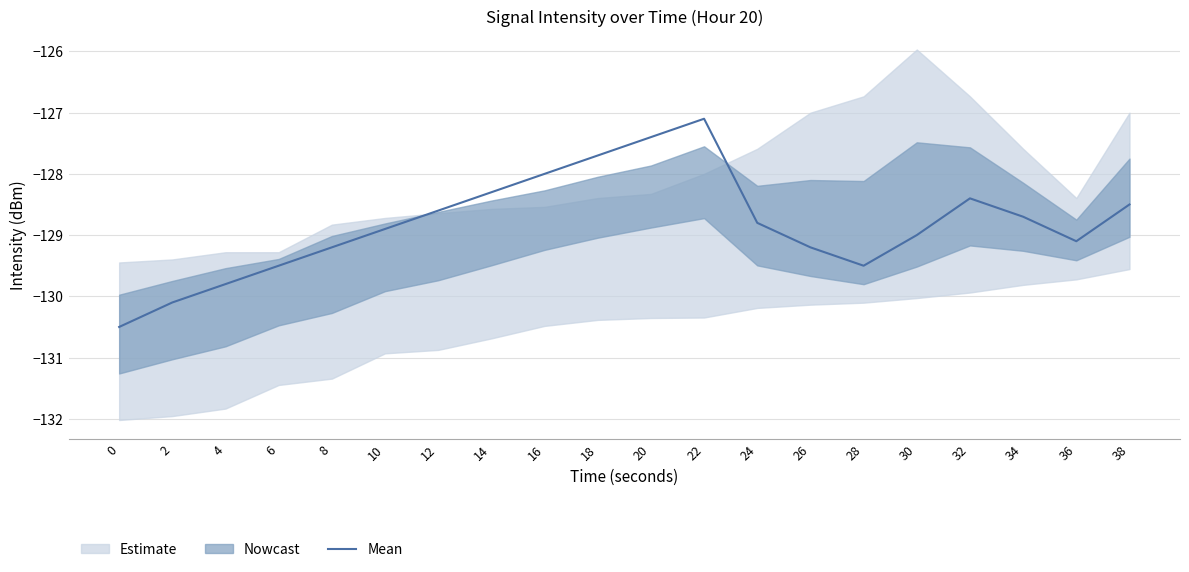

At which category does the data reach its first local valley?

28